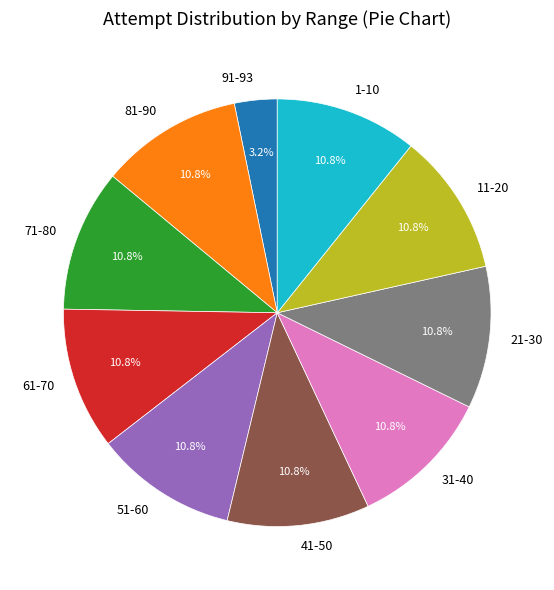

To the nearest percent, what is the combined percentage of 11-20 and 81-90?

22%